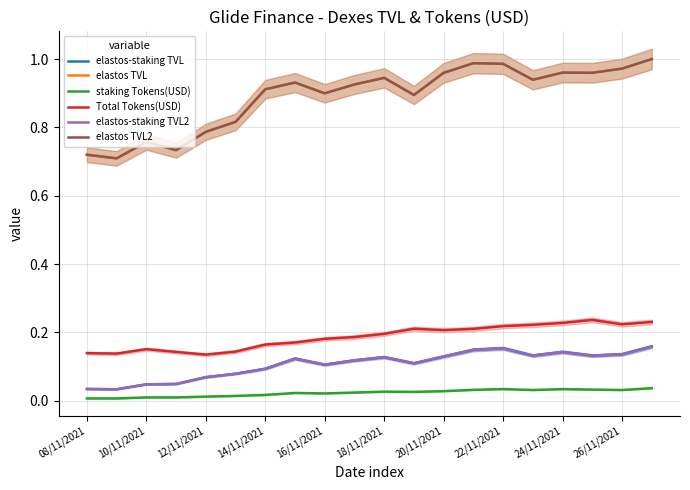

What position from the left is 20/11/2021?

13